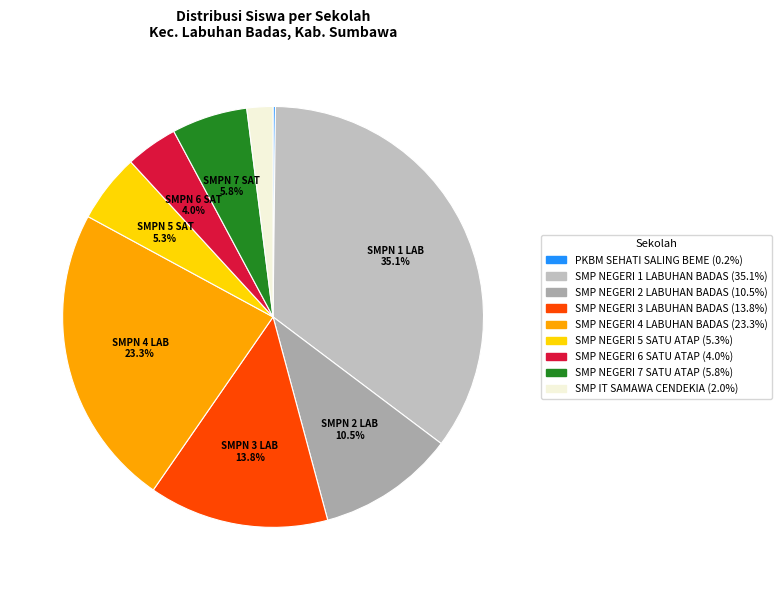

To the nearest percent, what portion does SMP NEGERI 7 SATU ATAP represent?

6%